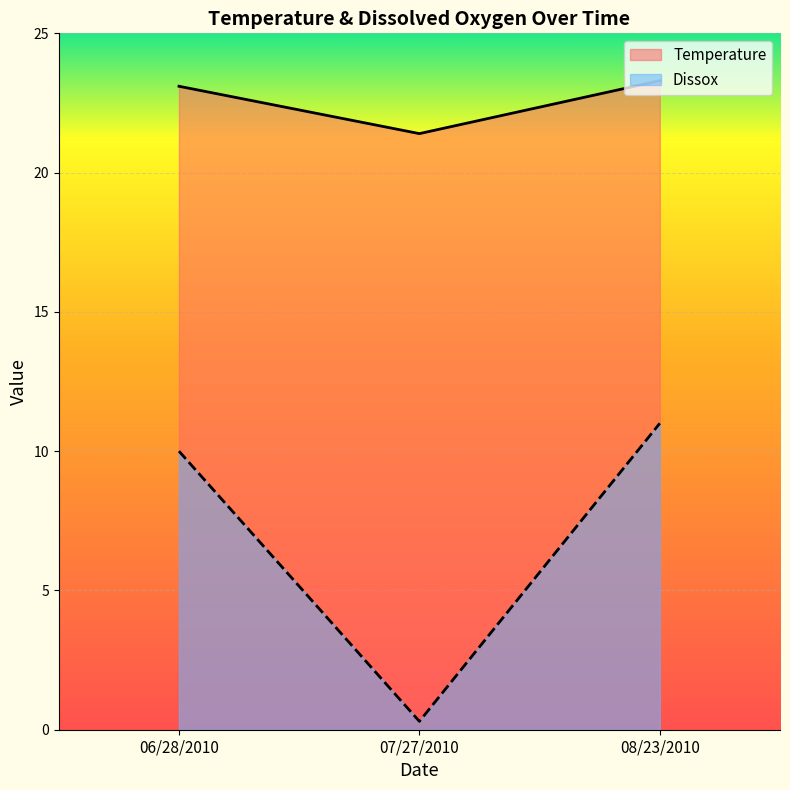

Does the chart display data point markers on the line(s)?

No